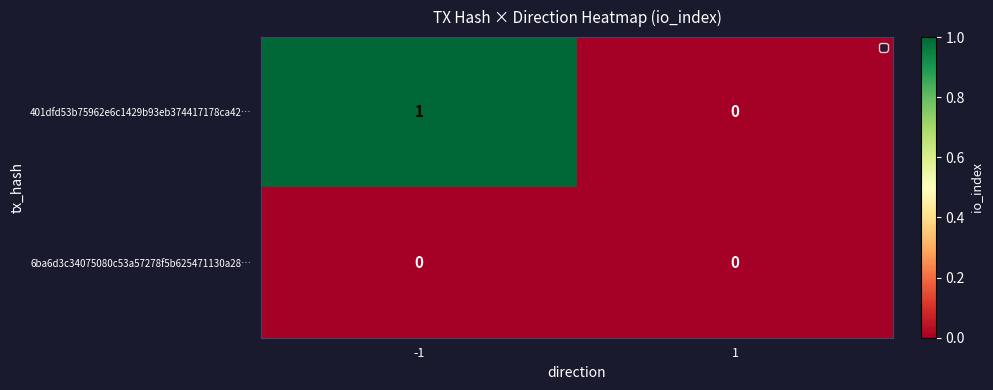

List the series in order of their peak value, highest first.

401dfd53b75962e6c1429b93eb374417178ca42…, 6ba6d3c34075080c53a57278f5b625471130a28…